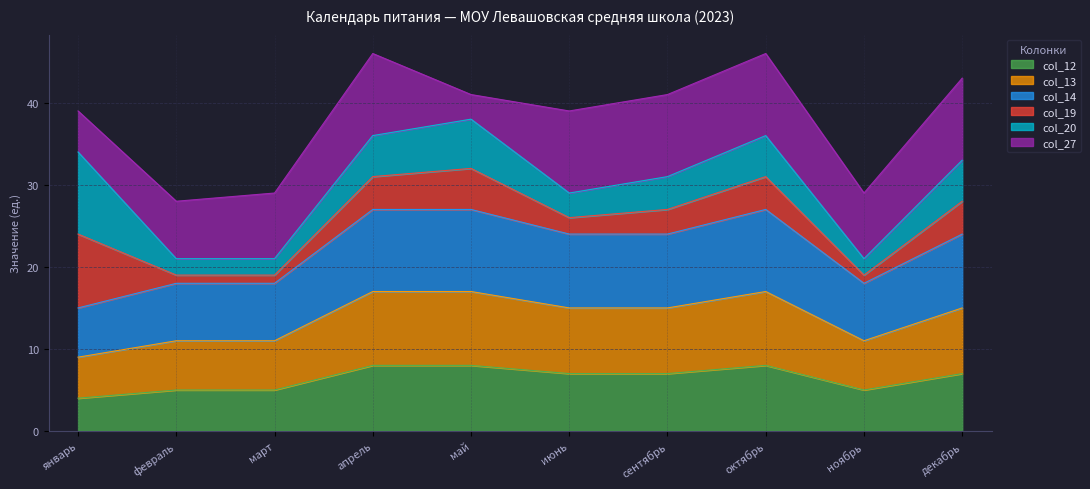

Which category has the lowest value in the col_12 series?

январь